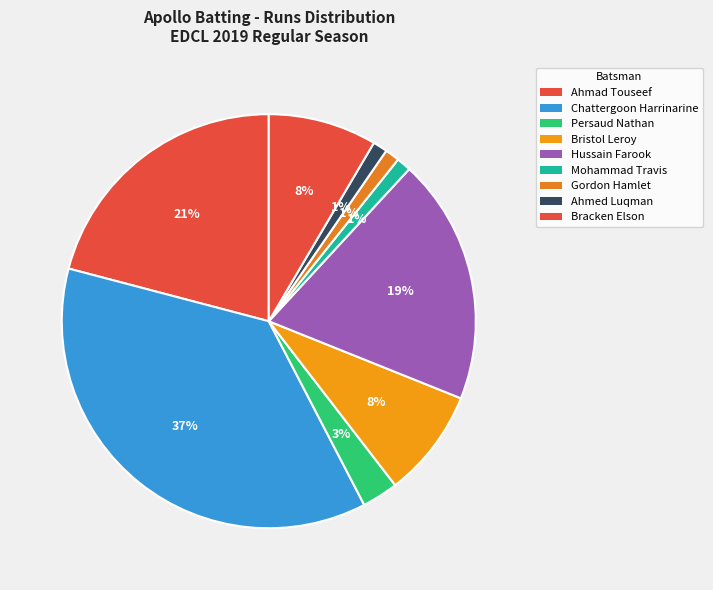

Which has a higher value, Bracken Elson or Hussain Farook?

Hussain Farook